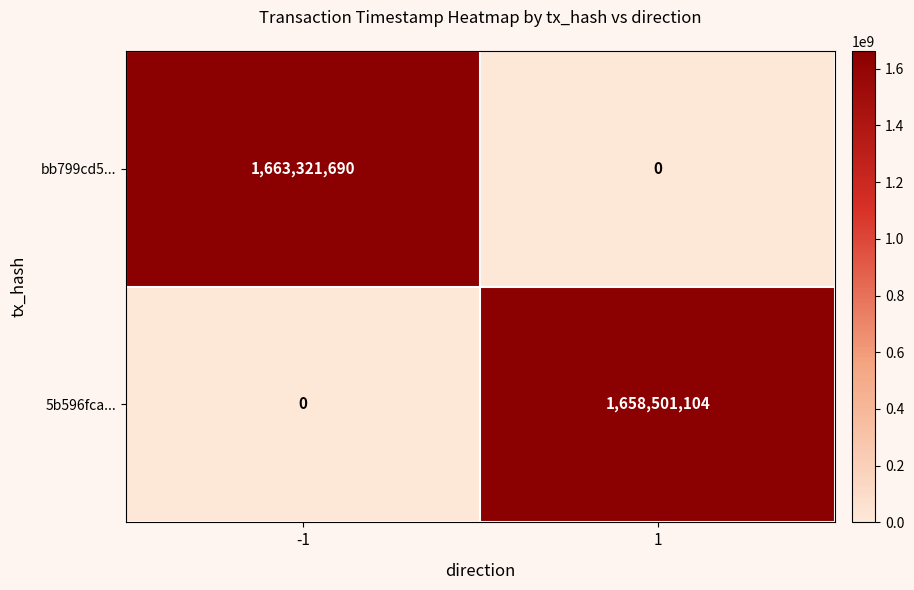

What is the maximum value shown in the chart?

1663321690